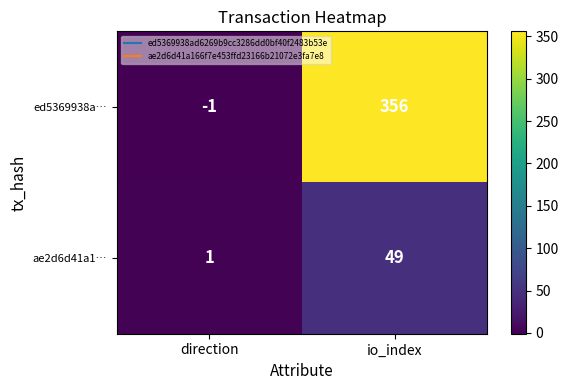

Reading left to right, extract all data points from this chart.

ed5369938a…: -1	356
ae2d6d41a1…: 1	49